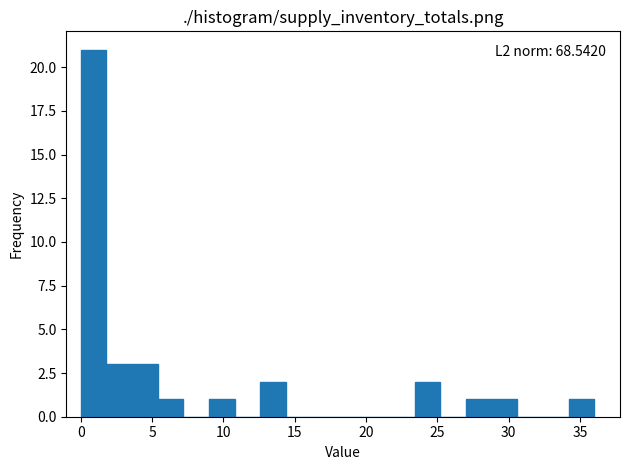

Around what value on the x-axis is the tallest bar? Give the approximate position of its centre, as read against the axis.

1.0